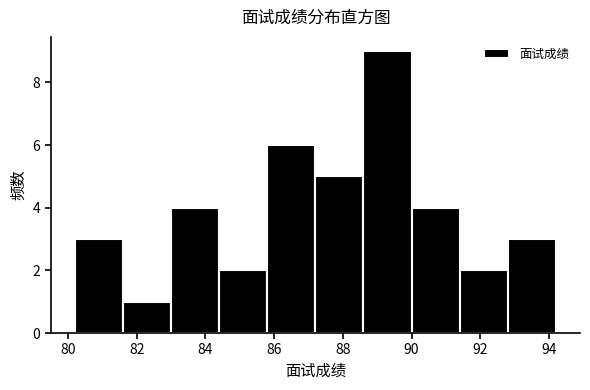

Over which range of the x-axis is the bar tallest?

88.6 to 90.0